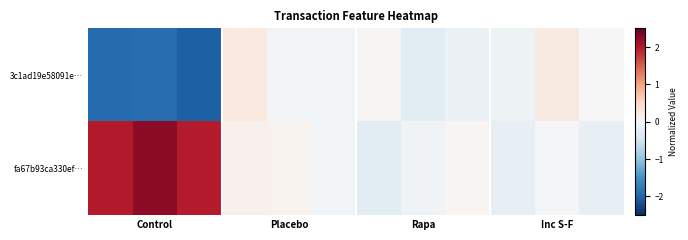

What is the greatest value displayed?

2.2